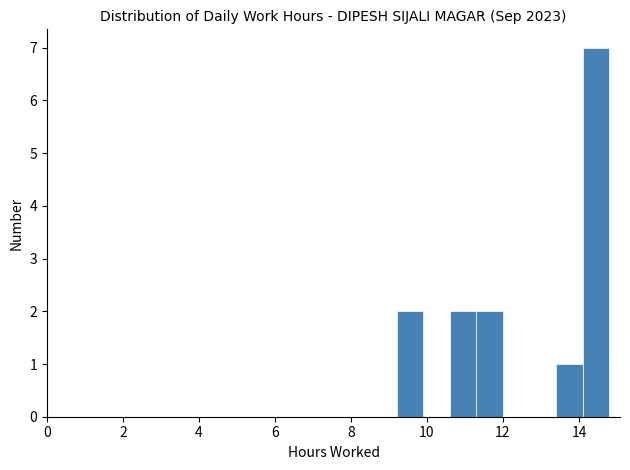

Read against the x-axis, roughly where is the centre of the tallest bar?

14.4